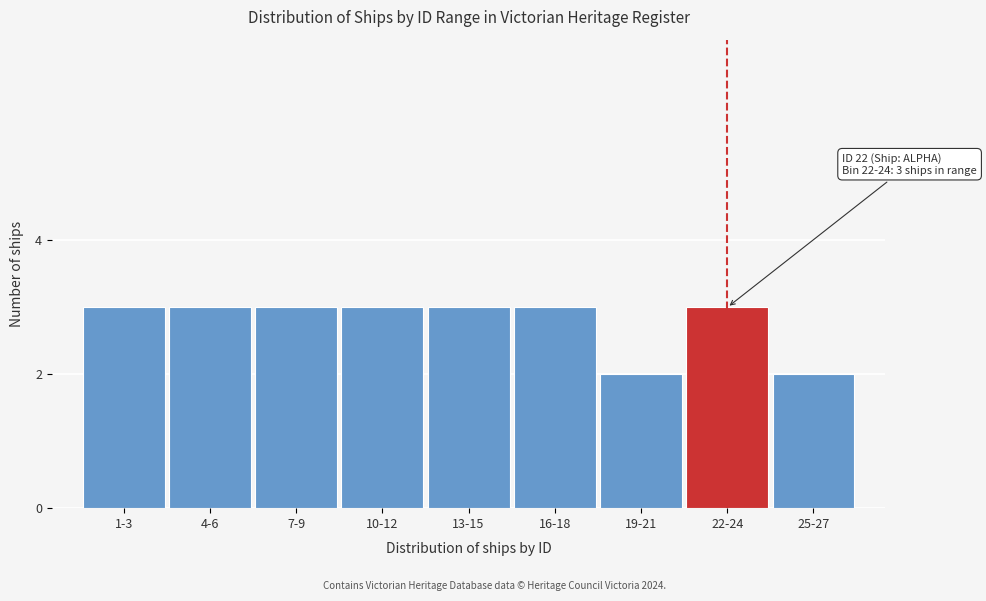

Reading left to right, what are all the values shown in this chart?

3	3	3	3	3	3	2	3	2